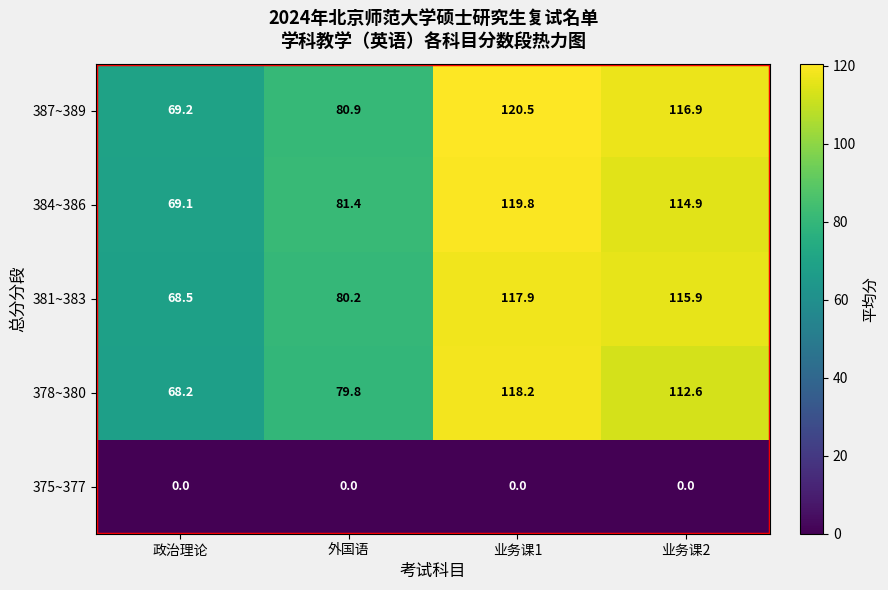

At 业务课1, list the series in order from largest to smallest.

387~389, 384~386, 378~380, 381~383, 375~377